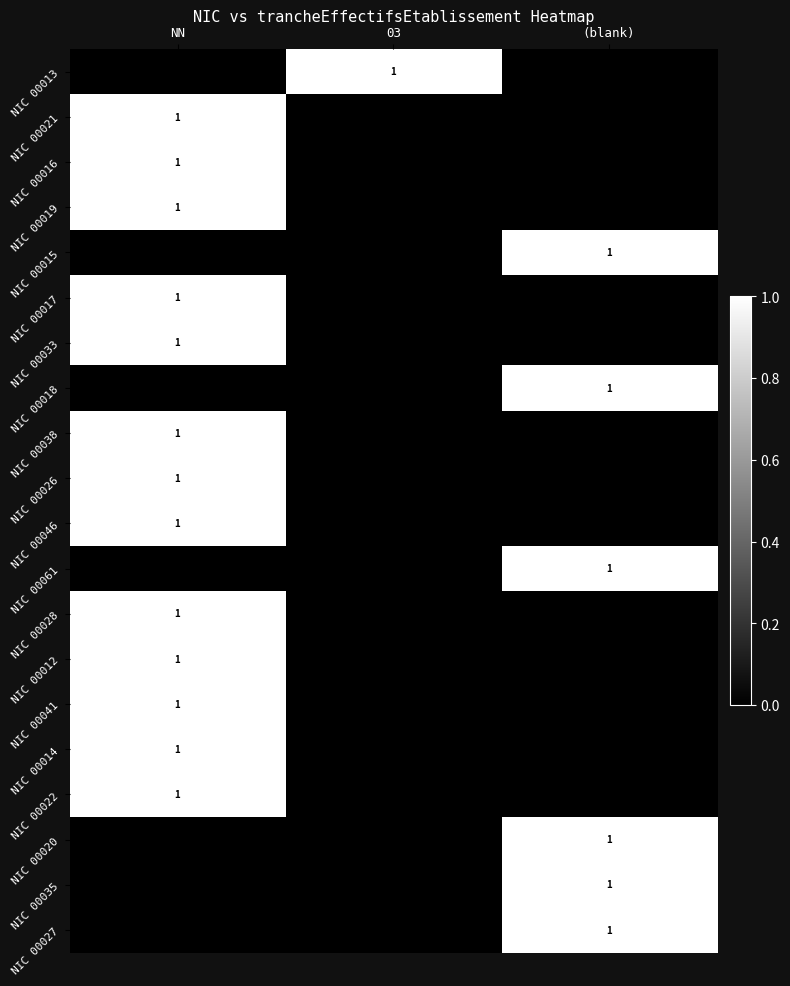

True or false: NIC 00035 has a value of 0 at (blank).

False